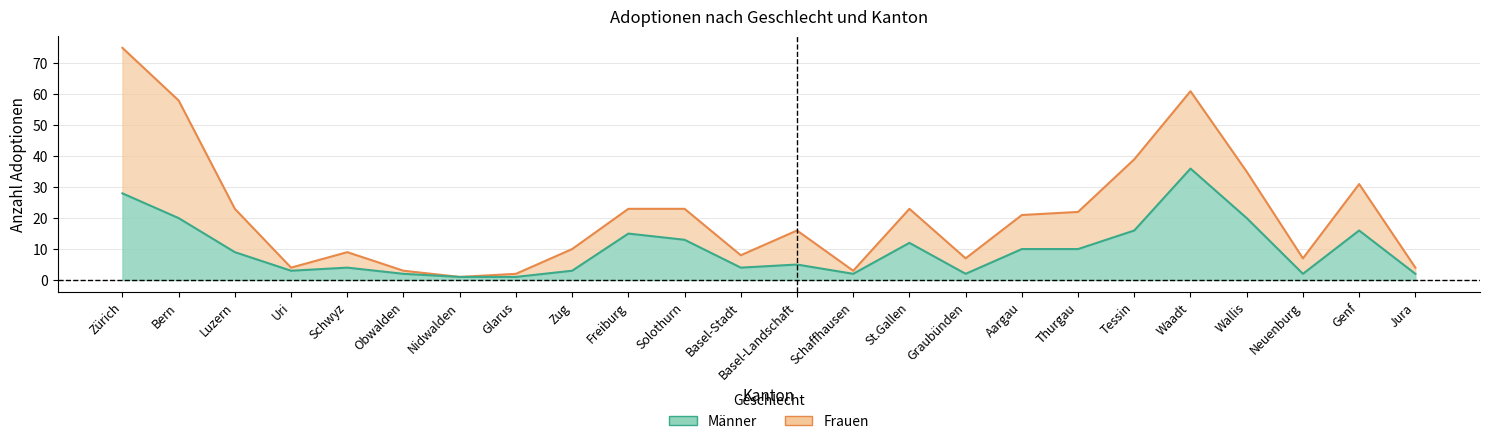

Rank the categories by value from highest to lowest.

Waadt, Zürich, Bern, Wallis, Tessin, Genf, Freiburg, Solothurn, St.Gallen, Aargau, Thurgau, Luzern, Basel-Landschaft, Schwyz, Basel-Stadt, Uri, Zug, Obwalden, Schaffhausen, Graubünden, Neuenburg, Jura, Nidwalden, Glarus